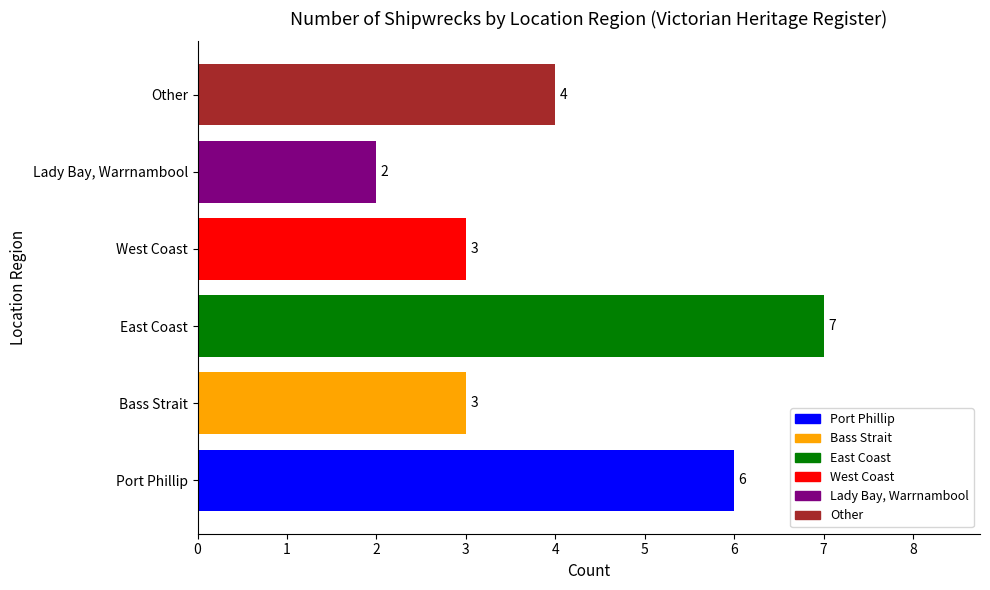

Which has a higher value, East Coast or Lady Bay, Warrnambool?

East Coast